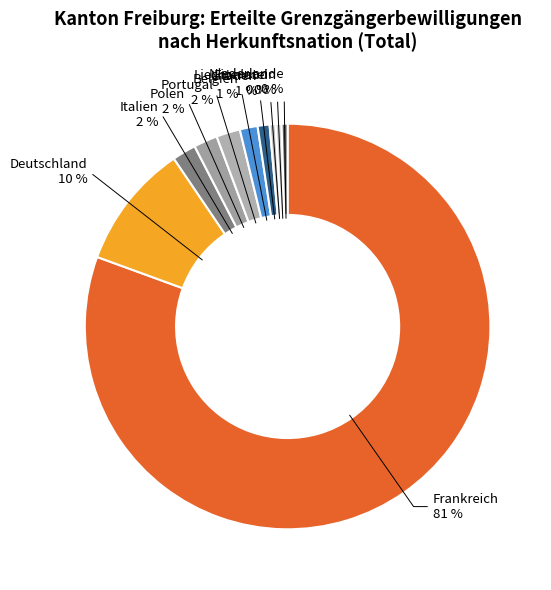

To the nearest percent, what percentage of the pie is Belgien?

1%